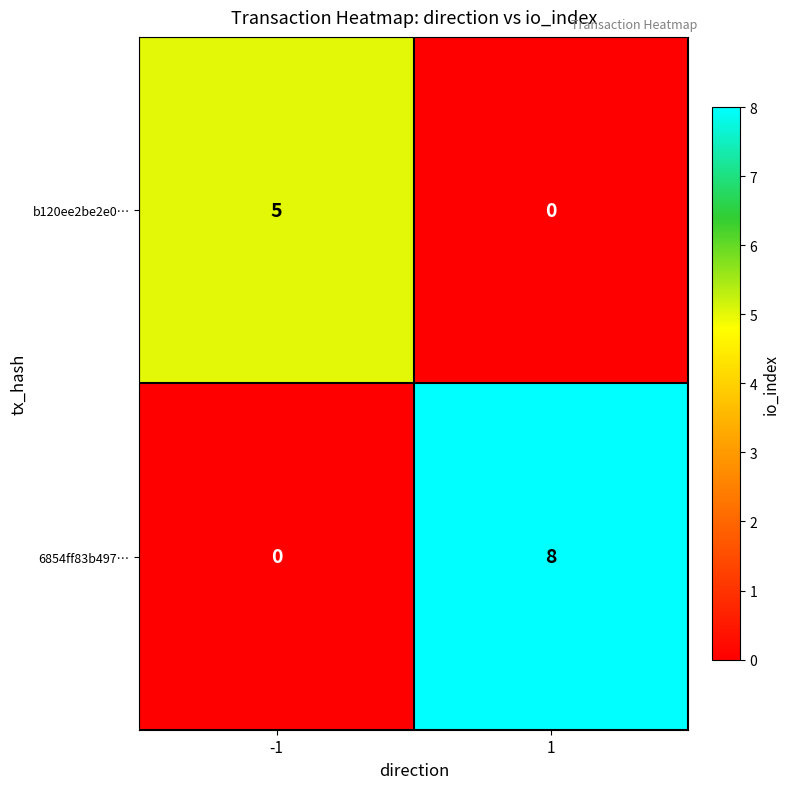

What is the difference between the maximum and minimum values in the 6854ff83b497… series?

8